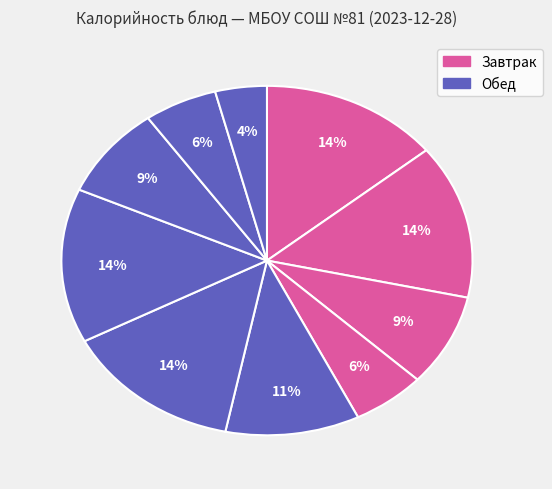

How many segments does this pie chart have?

10